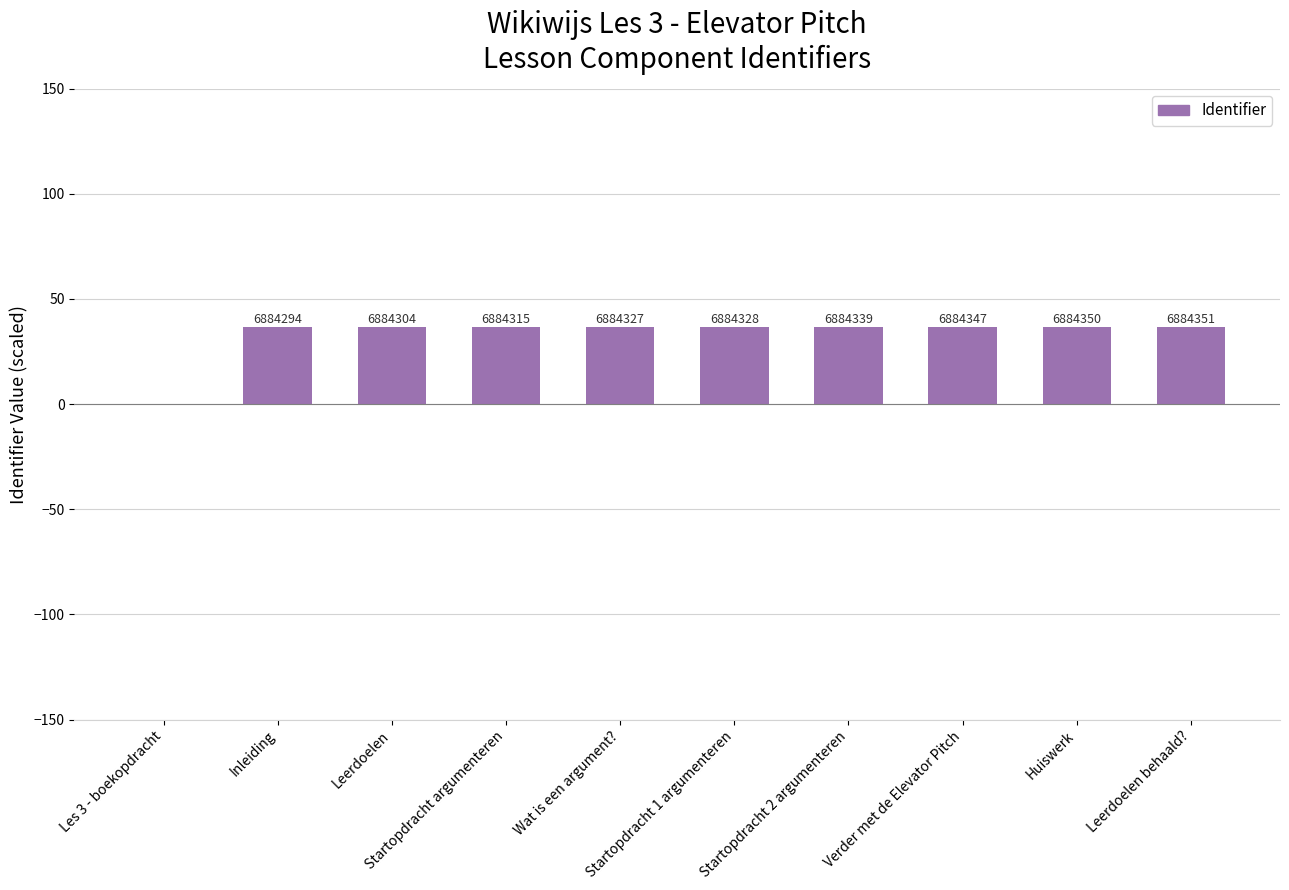

Rank the categories by value from highest to lowest.

Leerdoelen behaald?, Huiswerk, Verder met de Elevator Pitch, Startopdracht 2 argumenteren, Startopdracht 1 argumenteren, Wat is een argument?, Startopdracht argumenteren, Leerdoelen, Inleiding, Les 3 - boekopdracht